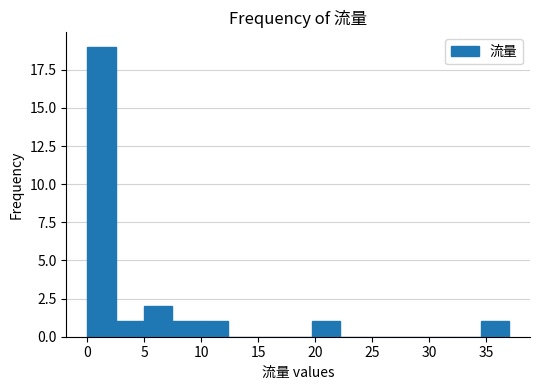

How tall is the bar that spans 7.5 to 10.0 on the x-axis? Neither the bar edges nor the heights are printed on the chart, so give them approximately, as read against the axes.

1